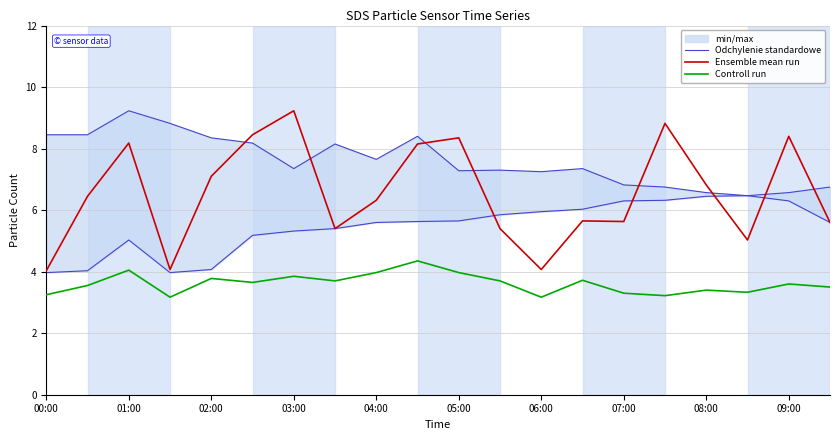

True or false: Controll run and Ensemble mean run cross at least once.

False